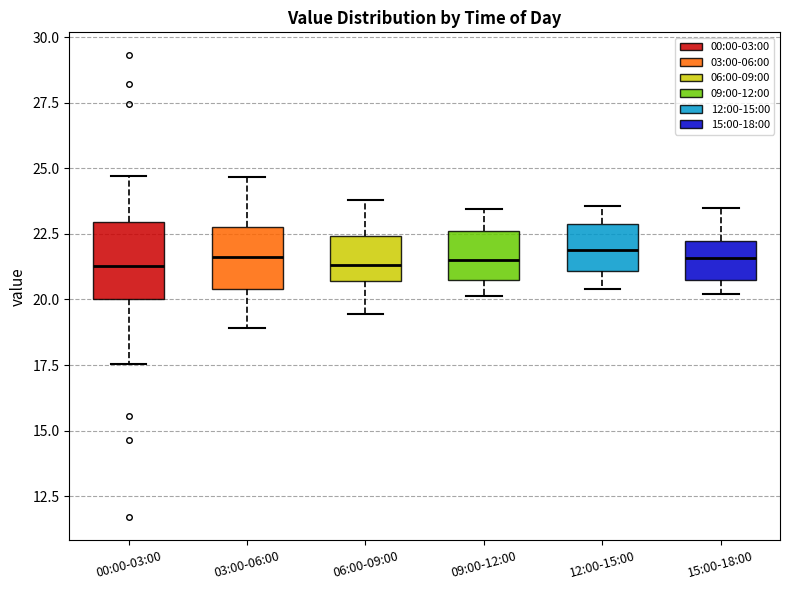

Reading left to right, transcribe this box plot: for each box, give where its median line is, the range the box spans, and where its two whiskers end, as read against the y-axis. The values are not printed on the chart, so give them approximately, as read against the axis.

00:00-03:00: median 21.5, box 20.0 to 23.0, whiskers 17.5 to 24.5
03:00-06:00: median 21.5, box 20.5 to 23.0, whiskers 19.0 to 24.5
06:00-09:00: median 21.5, box 20.5 to 22.5, whiskers 19.5 to 24.0
09:00-12:00: median 21.5, box 20.5 to 22.5, whiskers 20.0 to 23.5
12:00-15:00: median 22.0, box 21.0 to 23.0, whiskers 20.5 to 23.5
15:00-18:00: median 21.5, box 20.5 to 22.0, whiskers 20.0 to 23.5